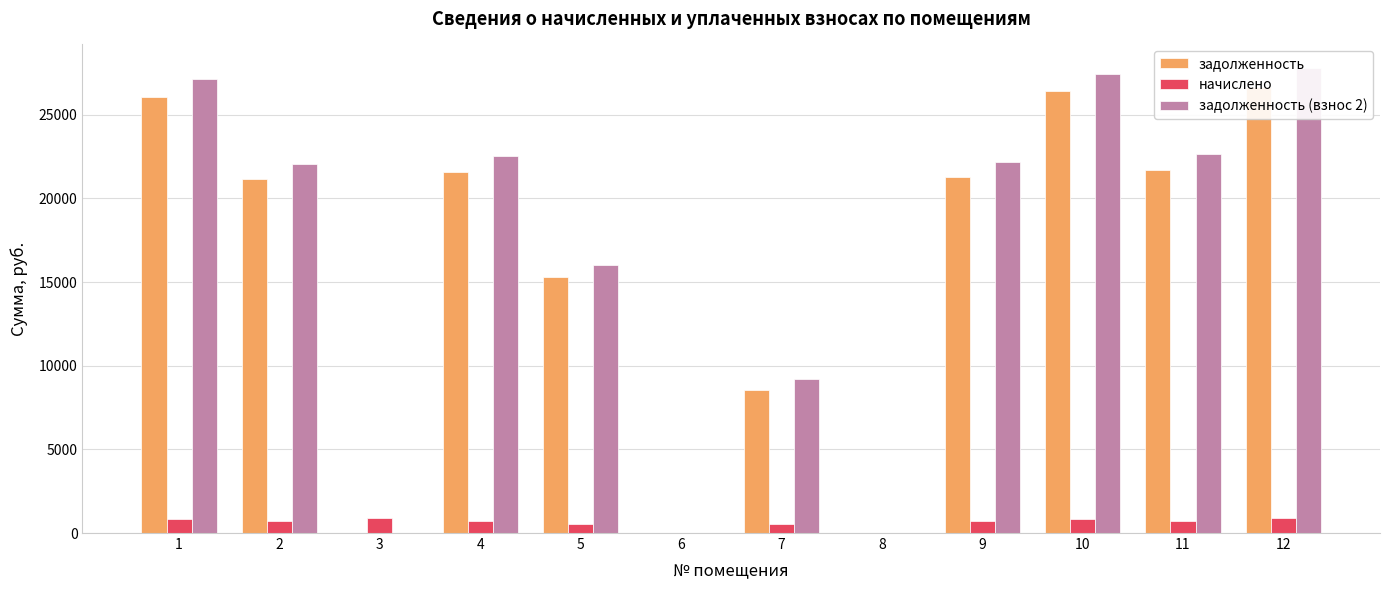

Is the value of задолженность at 3 greater than the value of задолженность (взнос 2) at 11?

No